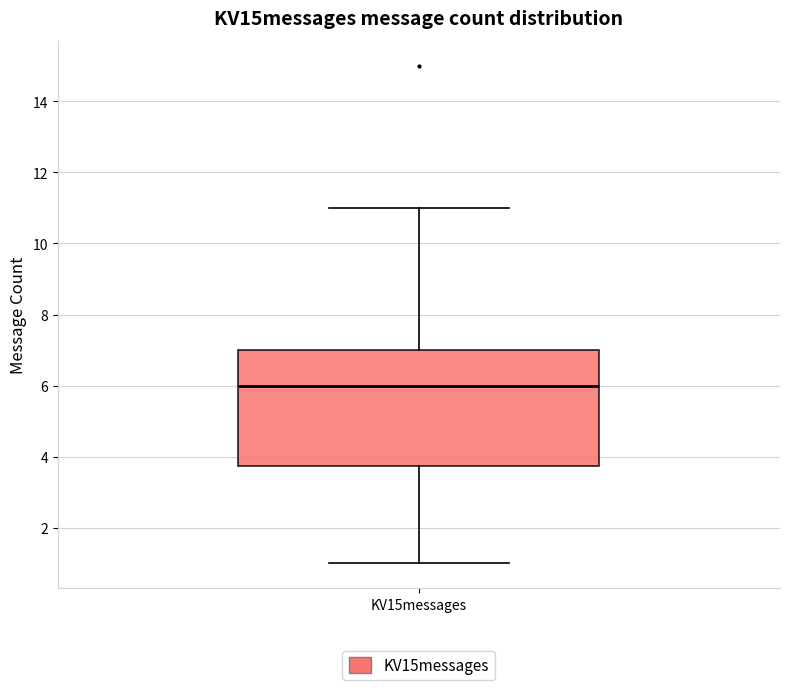

Read this box plot against the y-axis: the position of the median line, the range covered by the box, and the ends of both whiskers. The values are not printed on the chart, so give them approximately, as read against the axis.

median 6.0, box 3.8 to 7.0, whiskers 1.0 to 11.0